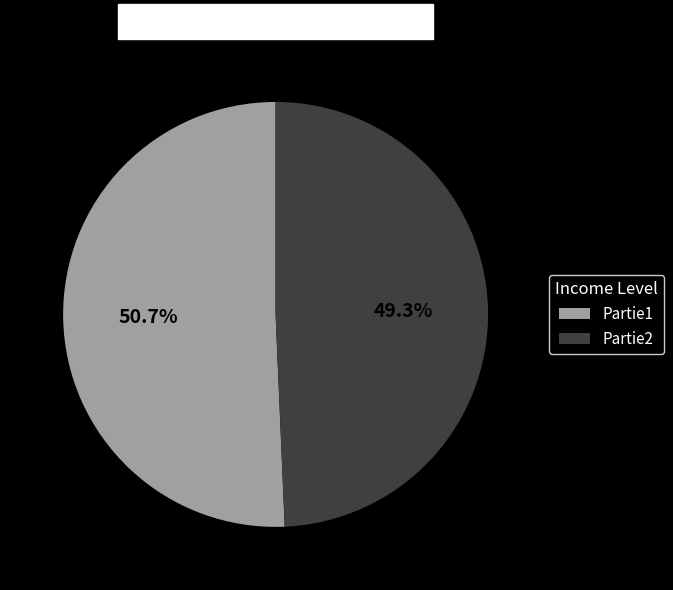

Does Partie2 represent more than half of the total?

No